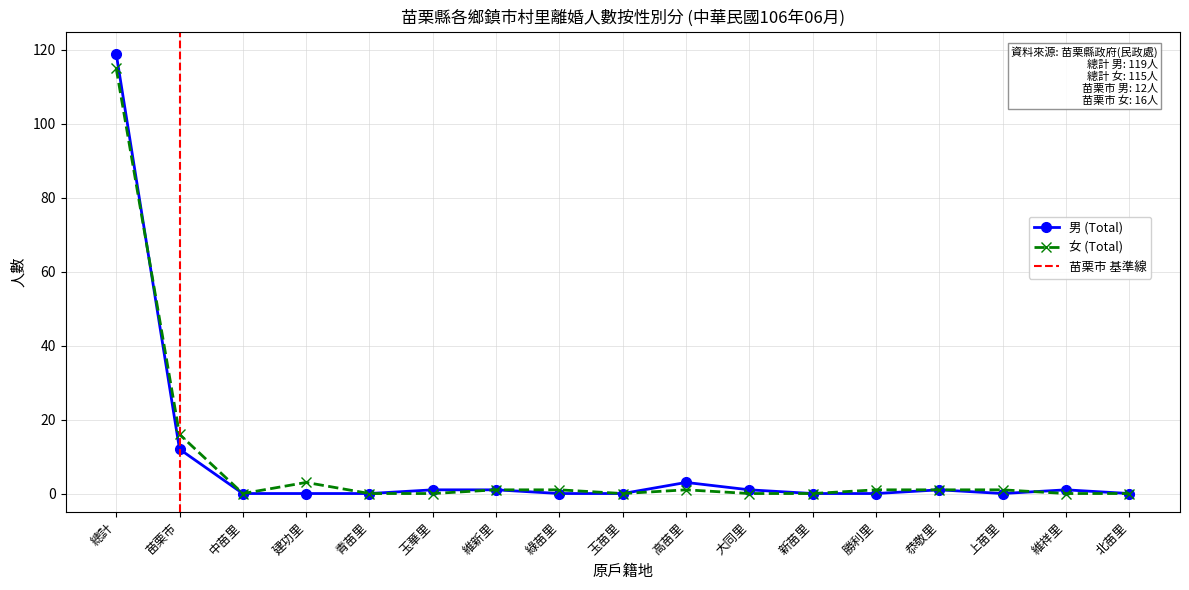

List the series in order of their overall mean, lowest first.

男 (Total), 女 (Total)